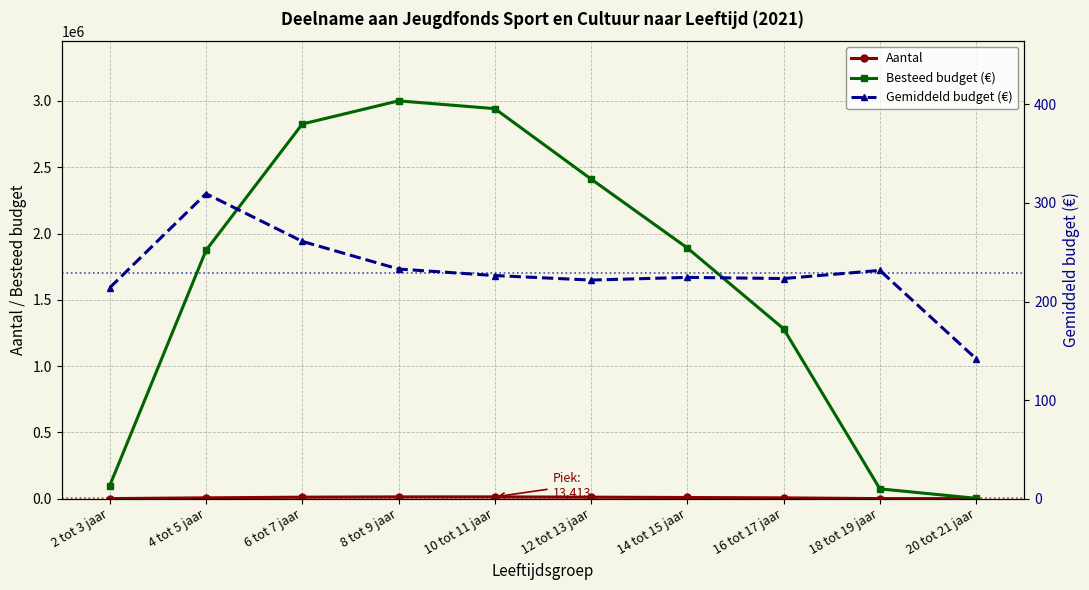

How many distinct data groups are displayed?

3